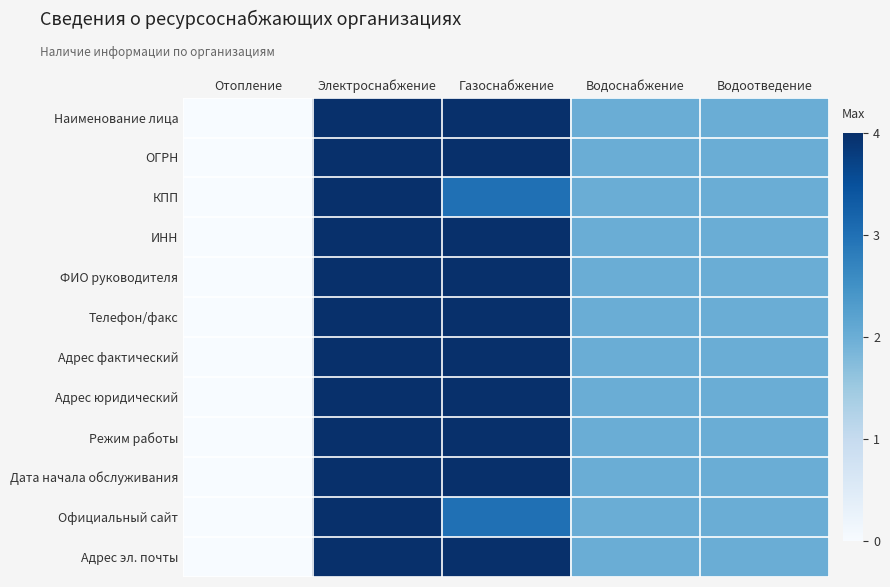

Reading left to right, what are all the values shown in this chart?

Наименование лица: Отопление=0	Электроснабжение=4	Газоснабжение=4	Водоснабжение=2	Водоотведение=2
ОГРН: Отопление=0	Электроснабжение=4	Газоснабжение=4	Водоснабжение=2	Водоотведение=2
КПП: Отопление=0	Электроснабжение=4	Газоснабжение=3	Водоснабжение=2	Водоотведение=2
ИНН: Отопление=0	Электроснабжение=4	Газоснабжение=4	Водоснабжение=2	Водоотведение=2
ФИО руководителя: Отопление=0	Электроснабжение=4	Газоснабжение=4	Водоснабжение=2	Водоотведение=2
Телефон/факс: Отопление=0	Электроснабжение=4	Газоснабжение=4	Водоснабжение=2	Водоотведение=2
Адрес фактический: Отопление=0	Электроснабжение=4	Газоснабжение=4	Водоснабжение=2	Водоотведение=2
Адрес юридический: Отопление=0	Электроснабжение=4	Газоснабжение=4	Водоснабжение=2	Водоотведение=2
Режим работы: Отопление=0	Электроснабжение=4	Газоснабжение=4	Водоснабжение=2	Водоотведение=2
Дата начала обслуживания: Отопление=0	Электроснабжение=4	Газоснабжение=4	Водоснабжение=2	Водоотведение=2
Официальный сайт: Отопление=0	Электроснабжение=4	Газоснабжение=3	Водоснабжение=2	Водоотведение=2
Адрес эл. почты: Отопление=0	Электроснабжение=4	Газоснабжение=4	Водоснабжение=2	Водоотведение=2